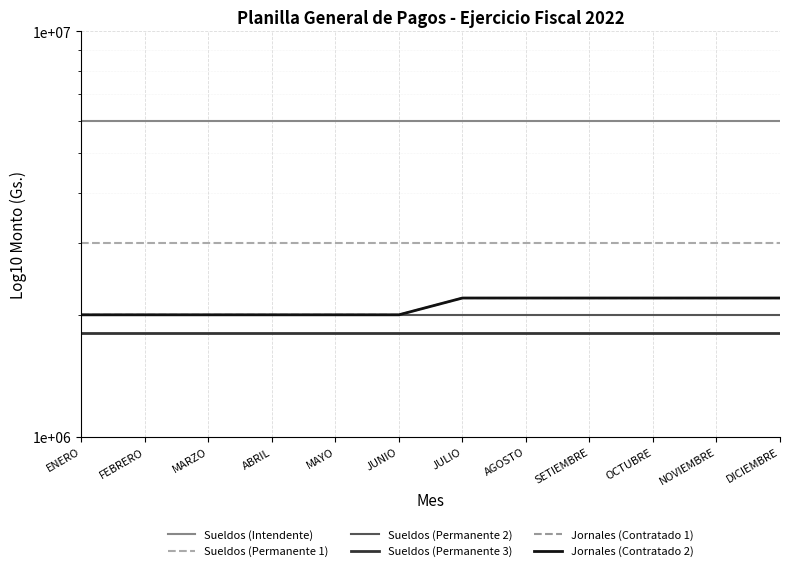

How many lines are shown in the chart?

6